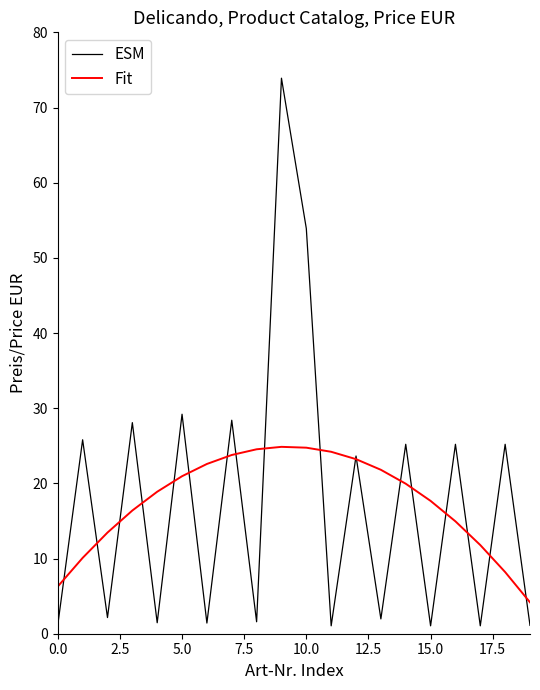

List the series in order of their peak value, lowest first.

Fit, ESM